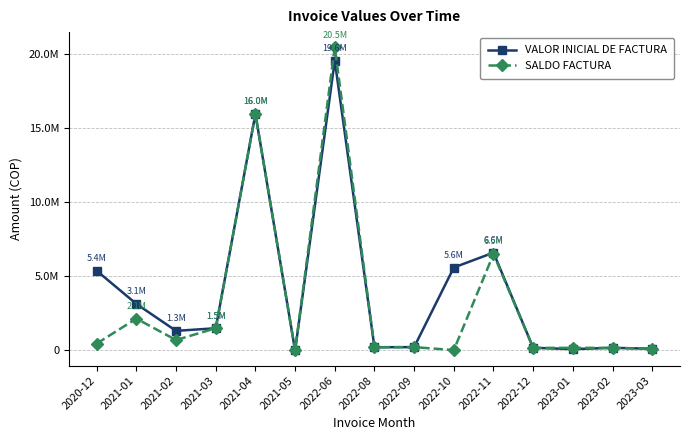

Is this an area chart (filled region under the line)?

No